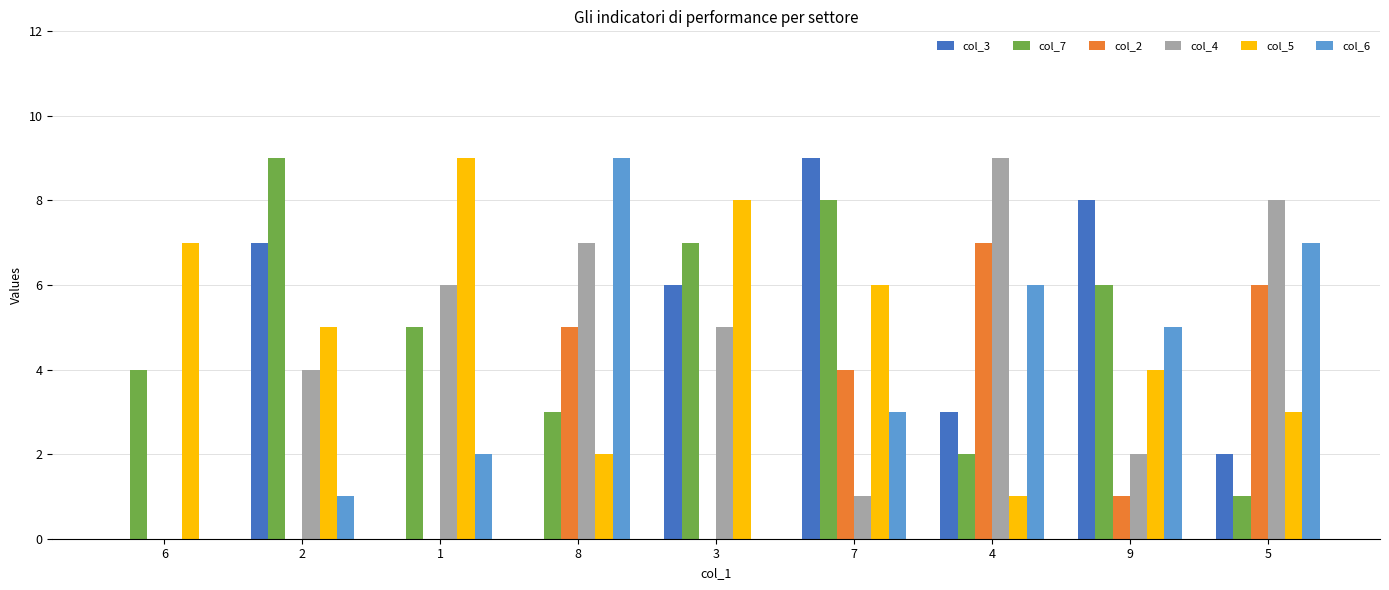

What is the maximum value shown in the chart?

9